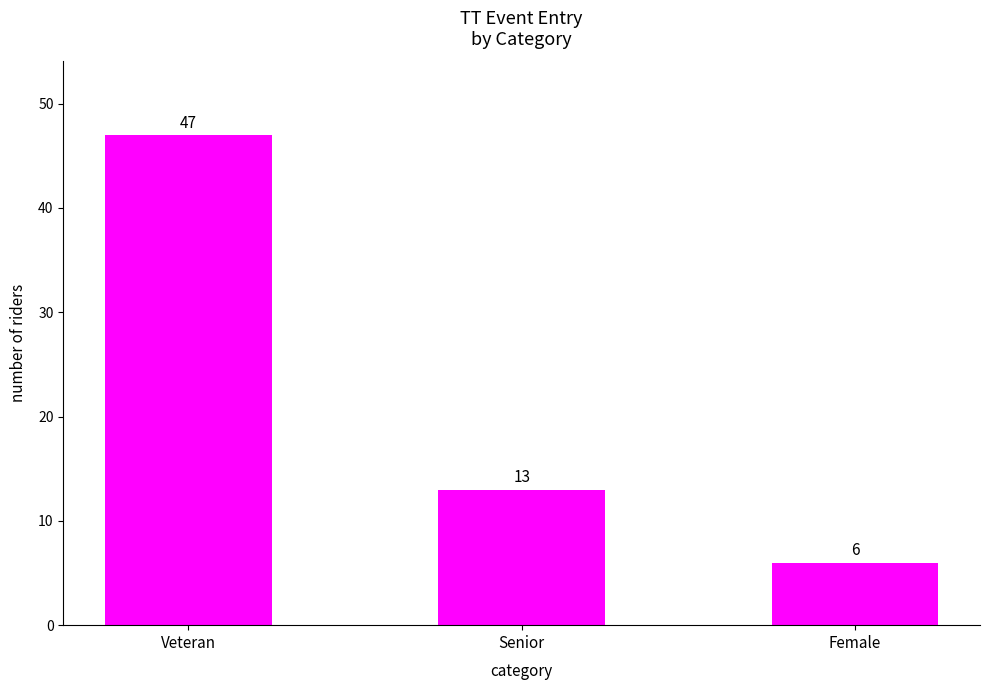

What is the label of the 2nd bar from the left?

Senior